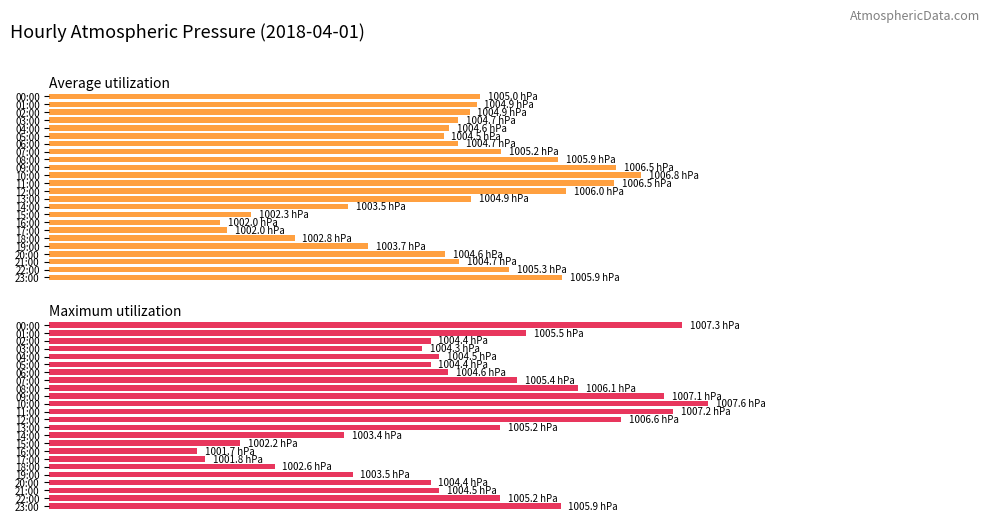

At which category is the sum across all series the highest?

10:00